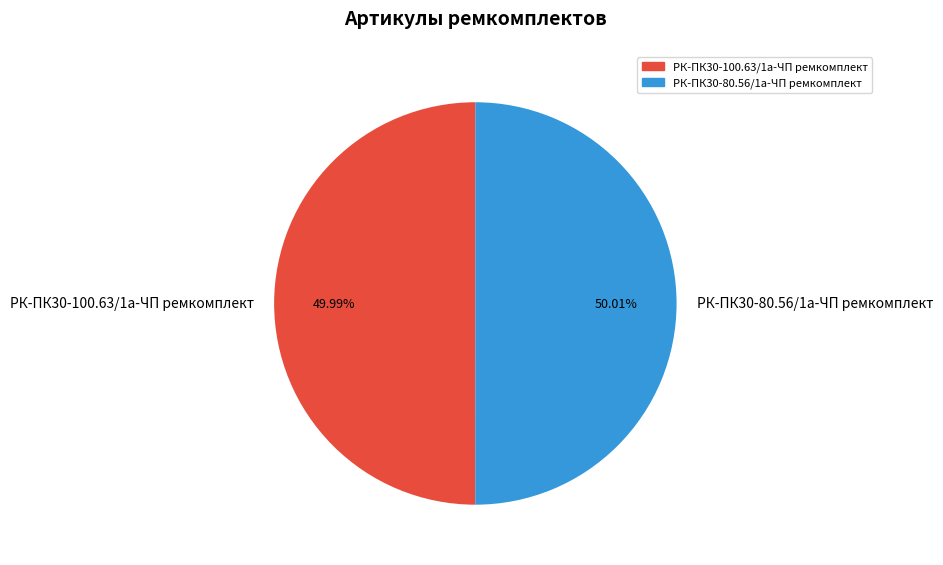

To the nearest percent, what is the combined percentage of РК-ПК30-80.56/1а-ЧП ремкомплект and РК-ПК30-100.63/1а-ЧП ремкомплект?

100%